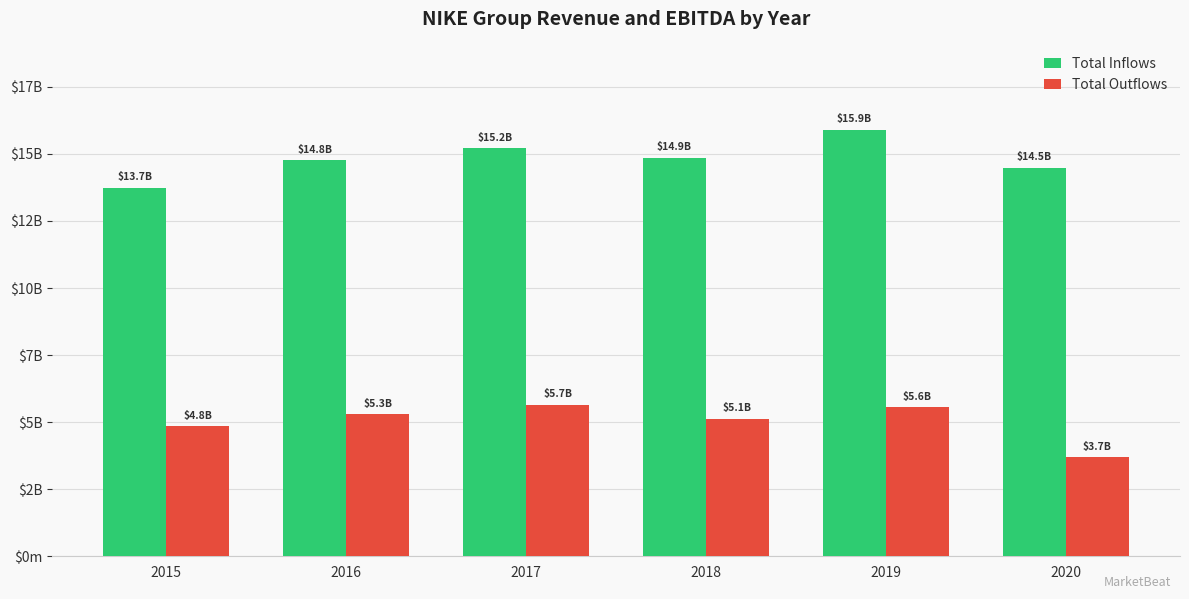

Are the bars horizontal?

No